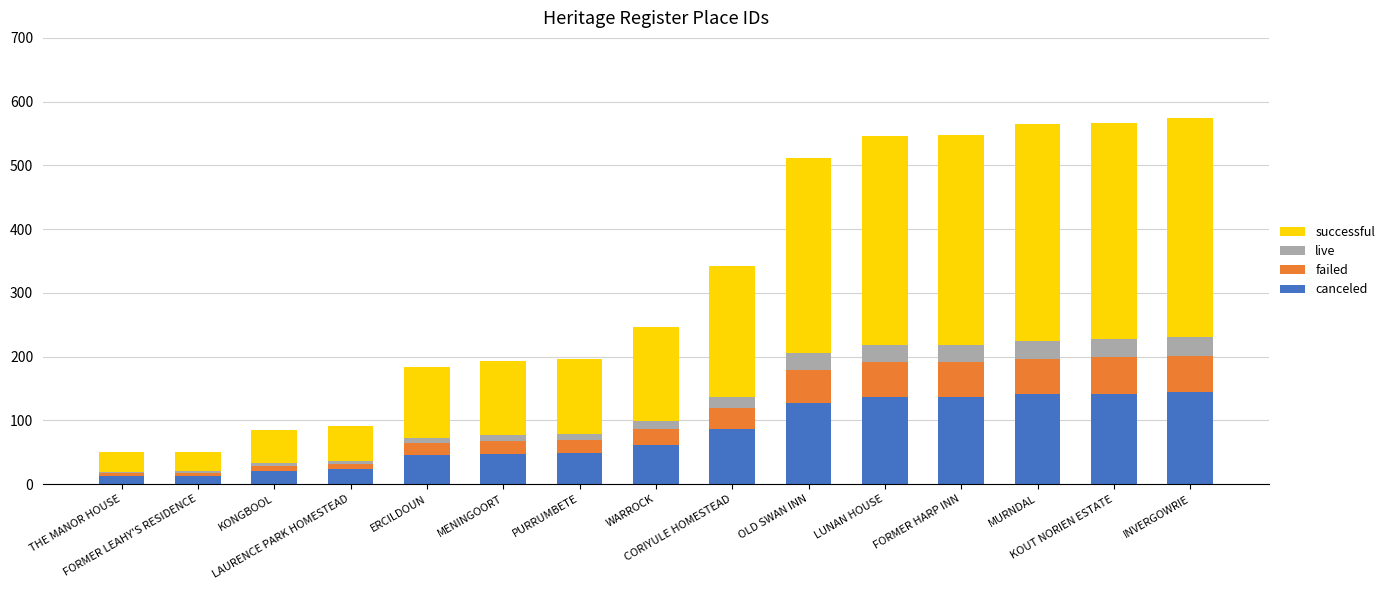

What is the maximum value for canceled?

144